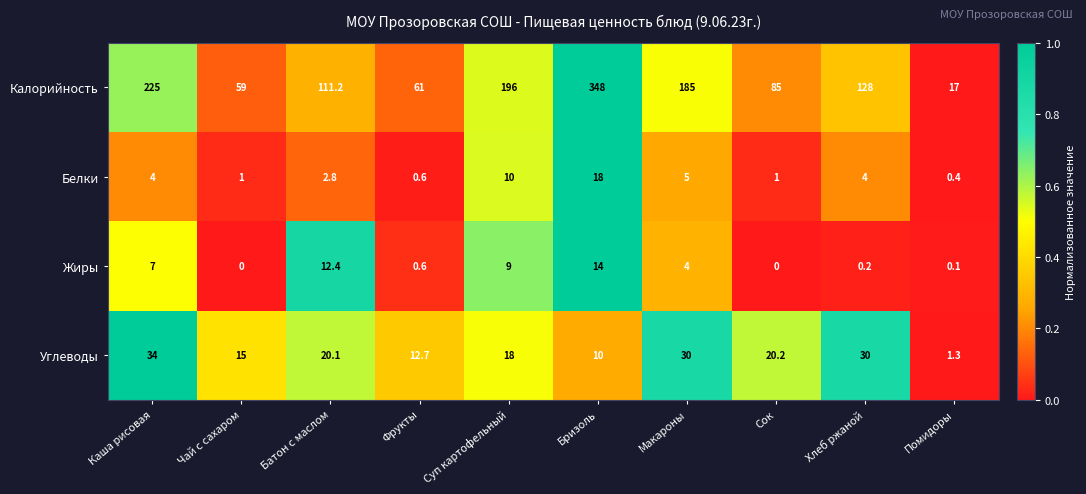

Between Сок and Помидоры, which series saw the biggest shift?

Калорийность